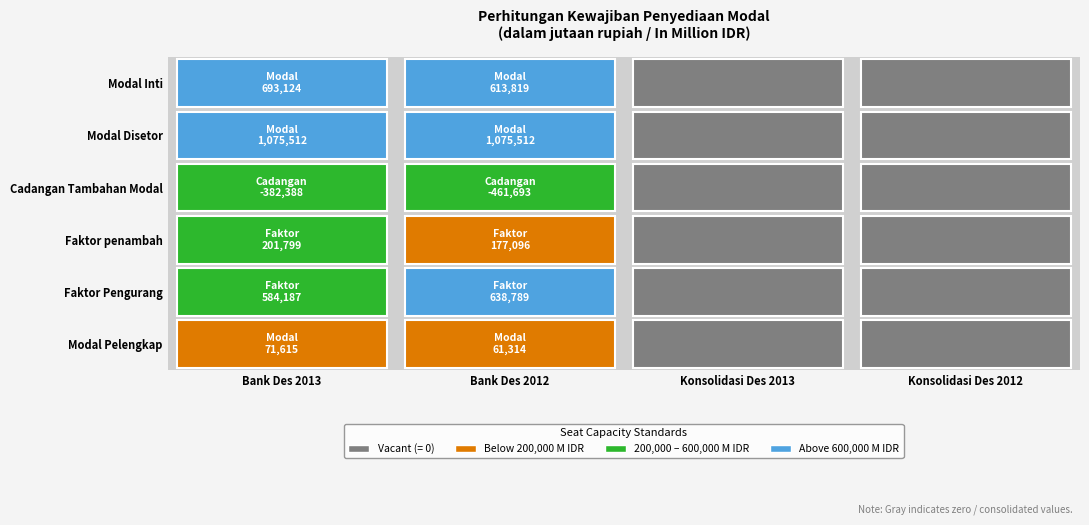

Reading left to right, list all the values displayed in this chart.

Modal Inti: 0=693124	1=613819	2=0	3=0
Modal Disetor: 0=1075512	1=1075512	2=0	3=0
Cadangan Tambahan Modal: 0=-382388	1=-461693	2=0	3=0
Faktor penambah: 0=201799	1=177096	2=0	3=0
Faktor Pengurang: 0=584187	1=638789	2=0	3=0
Modal Pelengkap: 0=71615	1=61314	2=0	3=0